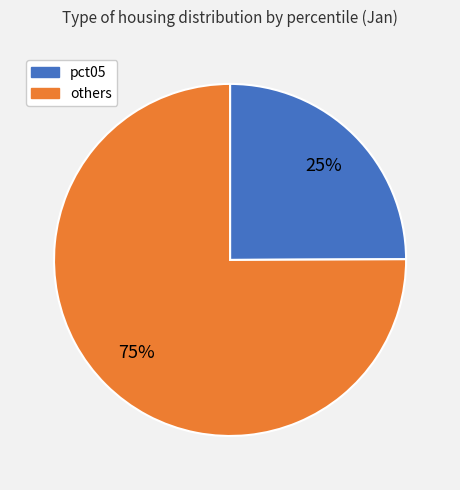

Does any single category account for the majority?

Yes